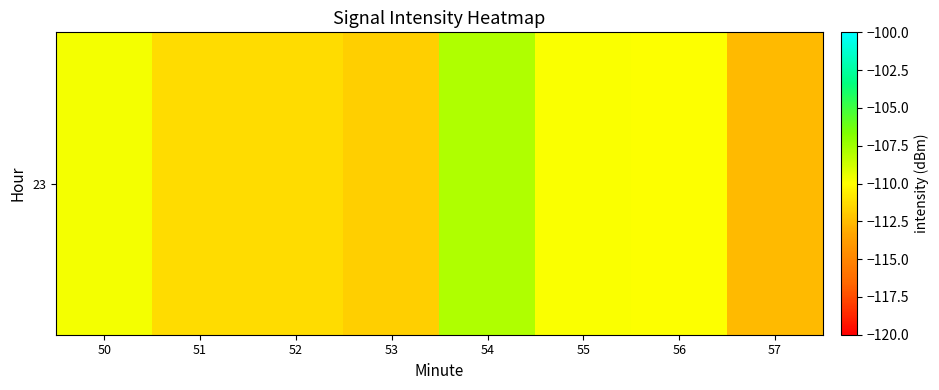

List the labels in order of value, smallest first.

57, 53, 52, 51, 56, 55, 50, 54